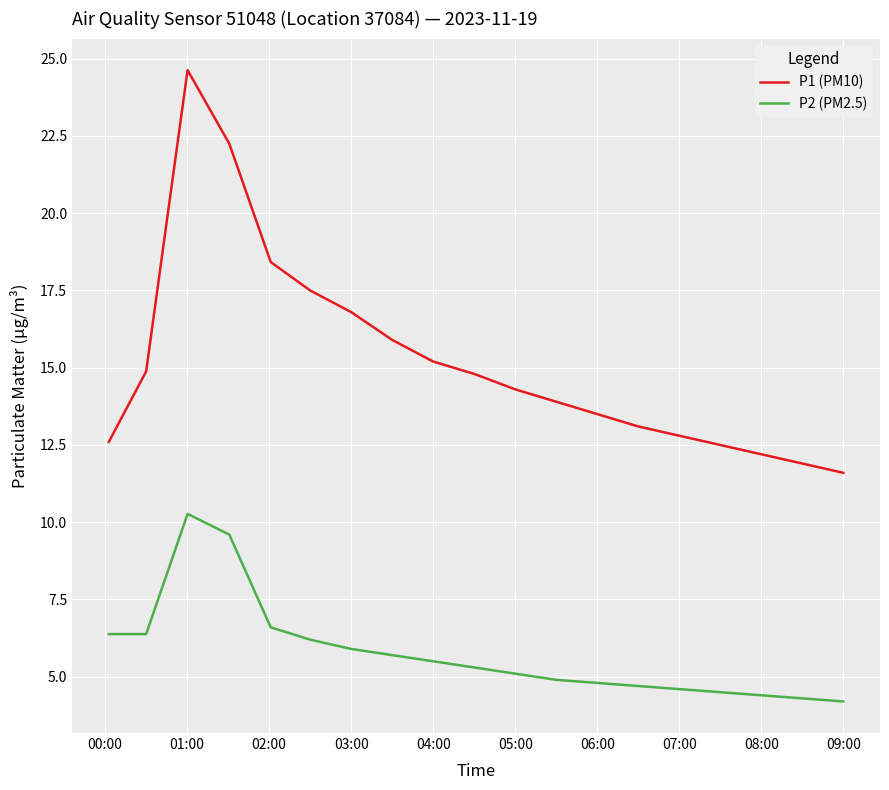

Which series has the largest total across all categories?

P1 (PM10)